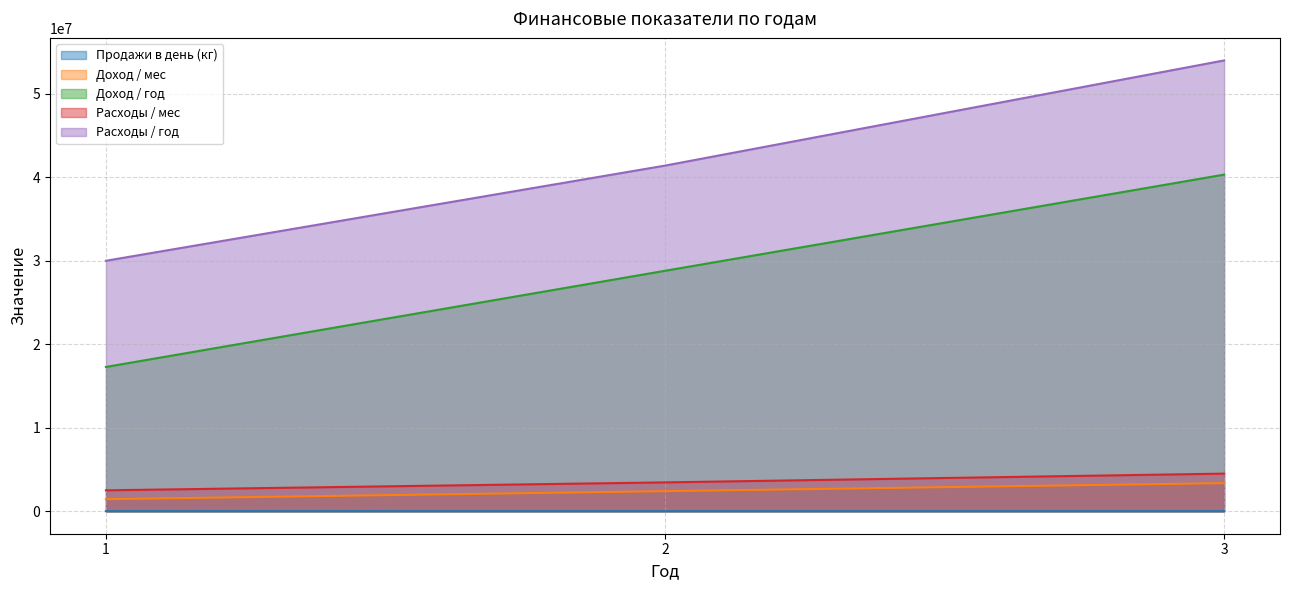

Reading left to right, transcribe all the data shown in this chart.

Продажи в день (кг): 30	50	70
Доход / мес: 1440000	2400000	3360000
Доход / год: 17280000	28800000	40320000
Расходы / мес: 2500000	3450000	4500000
Расходы / год: 30000000	41400000	54000000